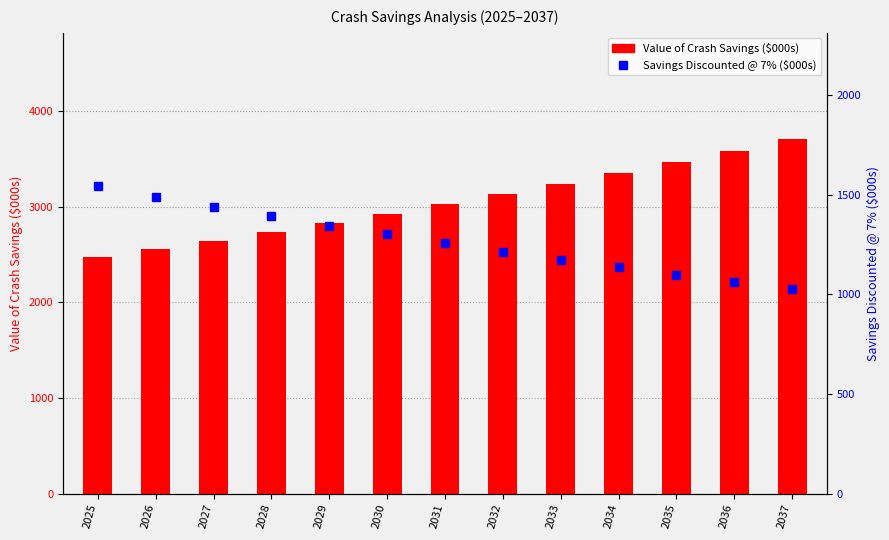

List the series in order of their peak value, highest first.

Value of Crash Savings ($000s), Savings Discounted @ 7% ($000s)